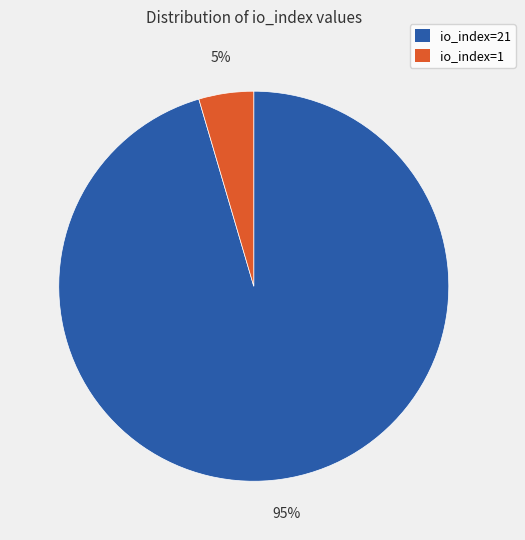

Count the number of slices in the pie.

2